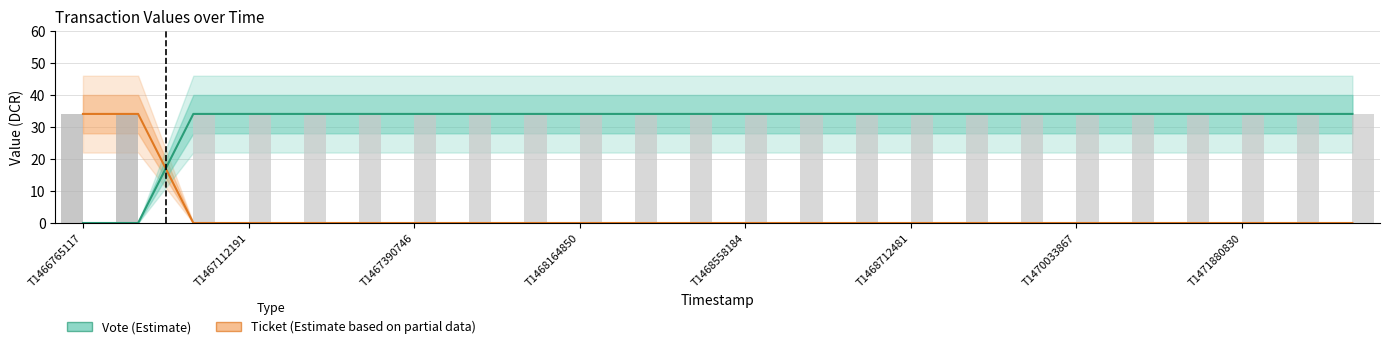

Reading left to right, extract all data points from this chart.

Ticket (Estimate based on partial data): 34.1	34.1	0.0	0.0	0.0	0.0	0.0	0.0	0.0	0.0	0.0	0.0	0.0	0.0	0.0	0.0	0.0	0.0	0.0	0.0	0.0	0.0	0.0	0.0
Vote (Estimate): 0.0	0.0	34.1	34.1	34.1	34.1	34.1	34.1	34.1	34.1	34.1	34.1	34.1	34.1	34.1	34.1	34.1	34.1	34.1	34.1	34.1	34.1	34.1	34.1